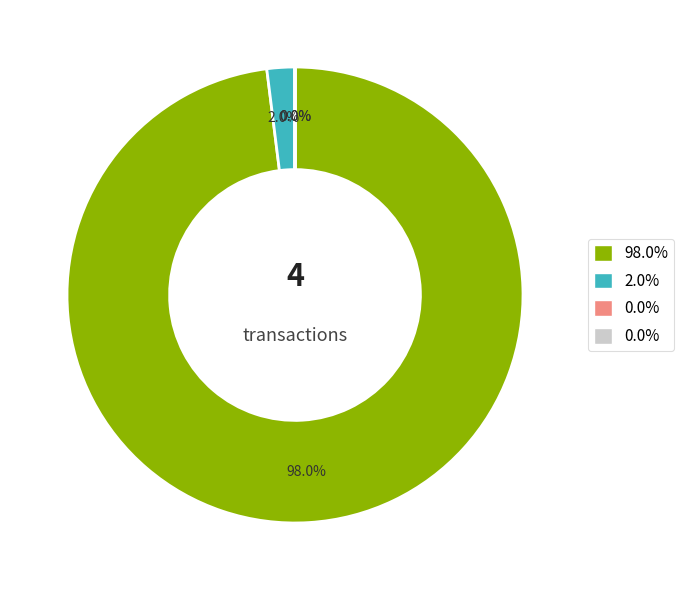

Does any single category account for the majority?

Yes